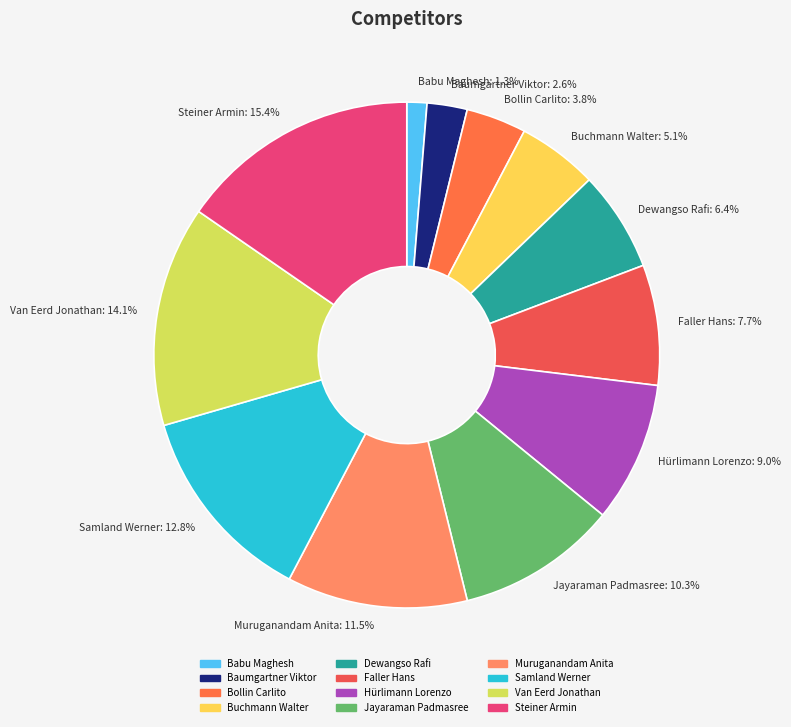

Is there any slice that represents more than half of the pie?

No